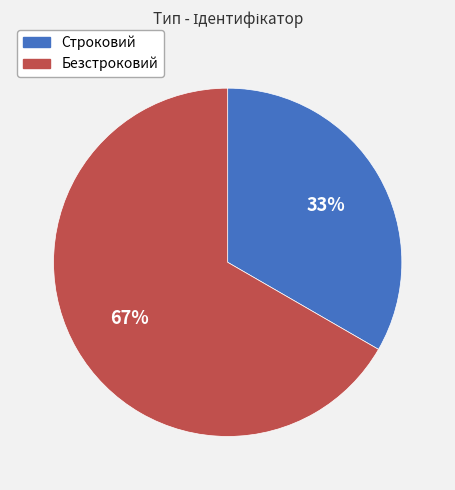

Is Строковий the majority of the pie?

No